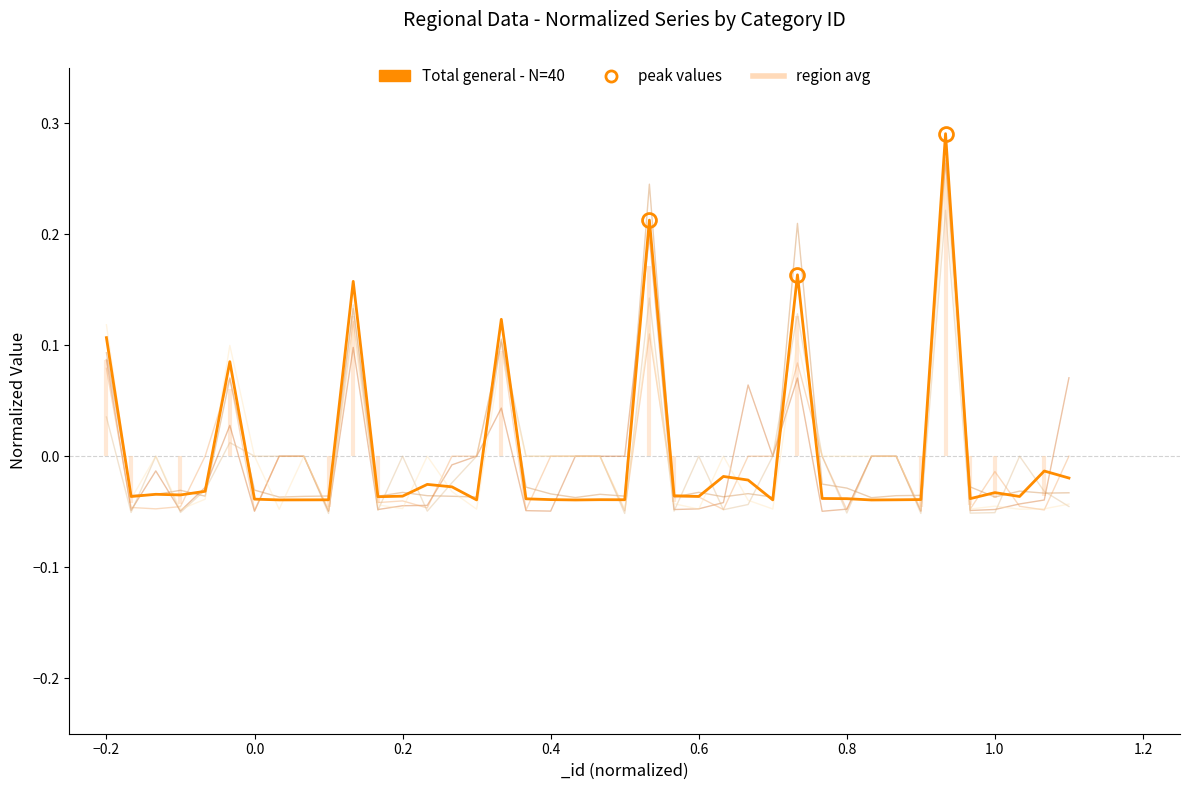

True or false: Total general and Los Lagos cross at least once.

True